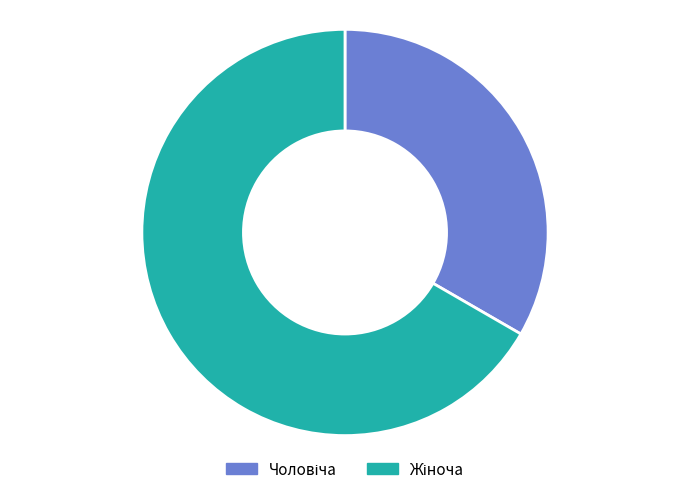

Does any single category account for the majority?

Yes